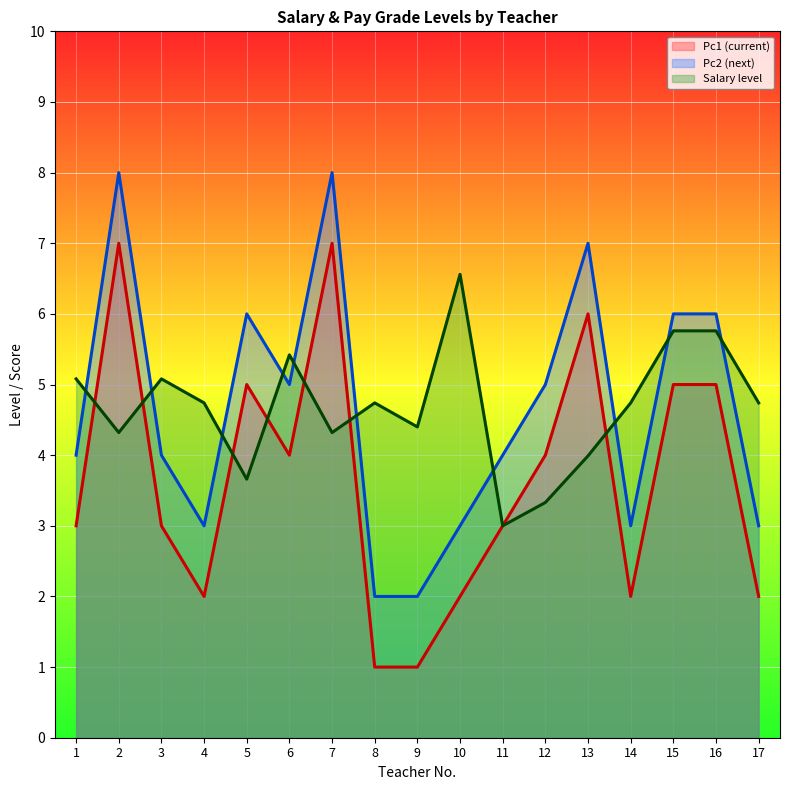

Which category has the lowest value across all series?

8